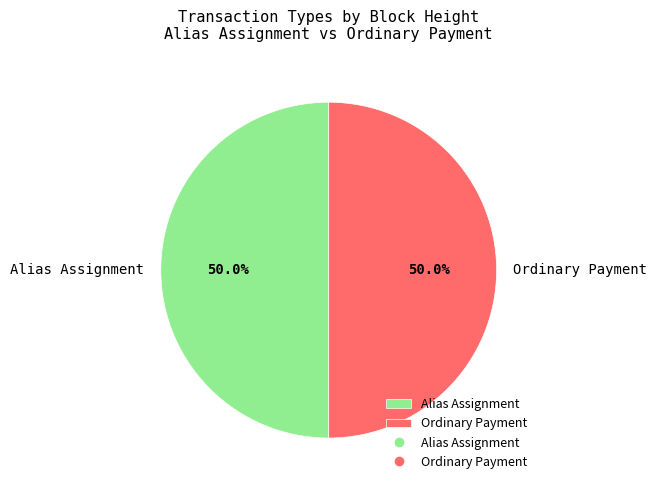

Approximately how many times larger is the value at Alias Assignment compared to Ordinary Payment?

1.0